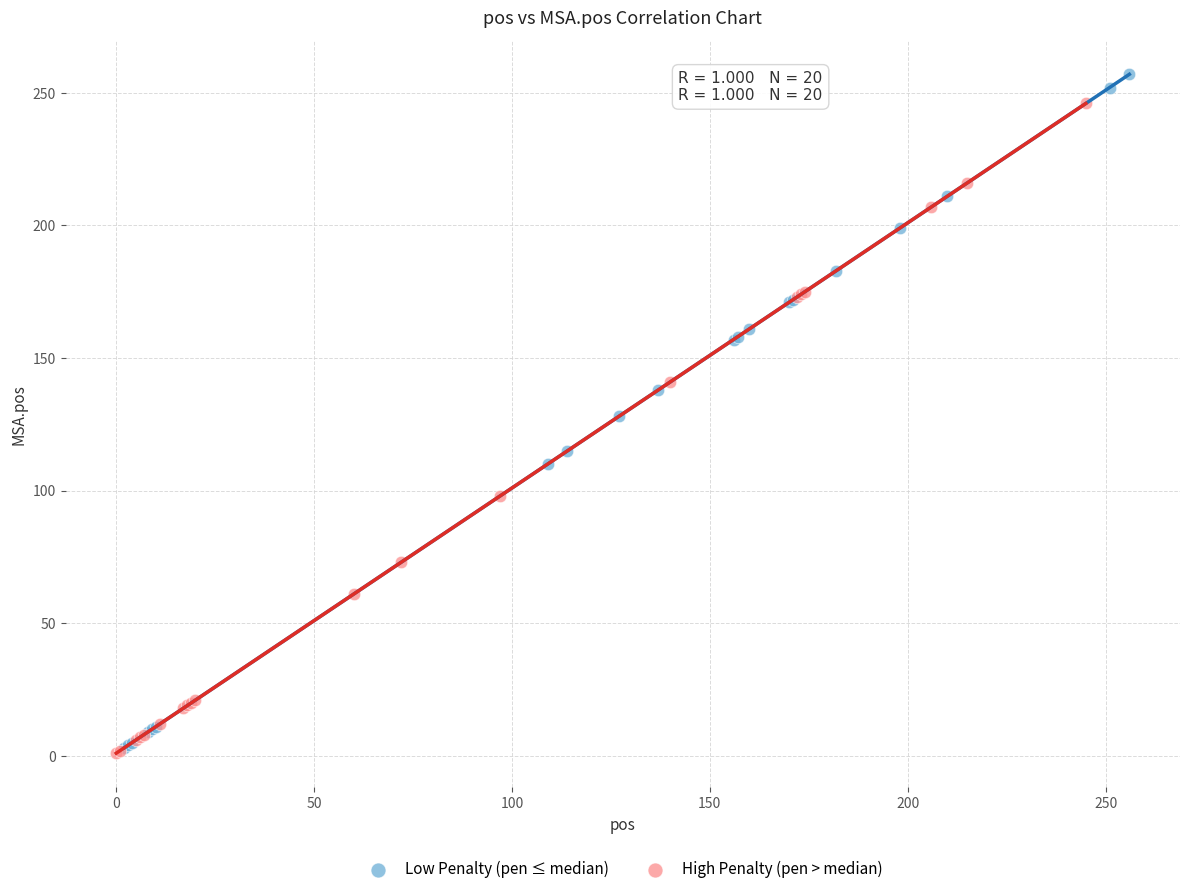

Which series has the largest Y range (max minus min)?

Low Penalty (pen ≤ median)